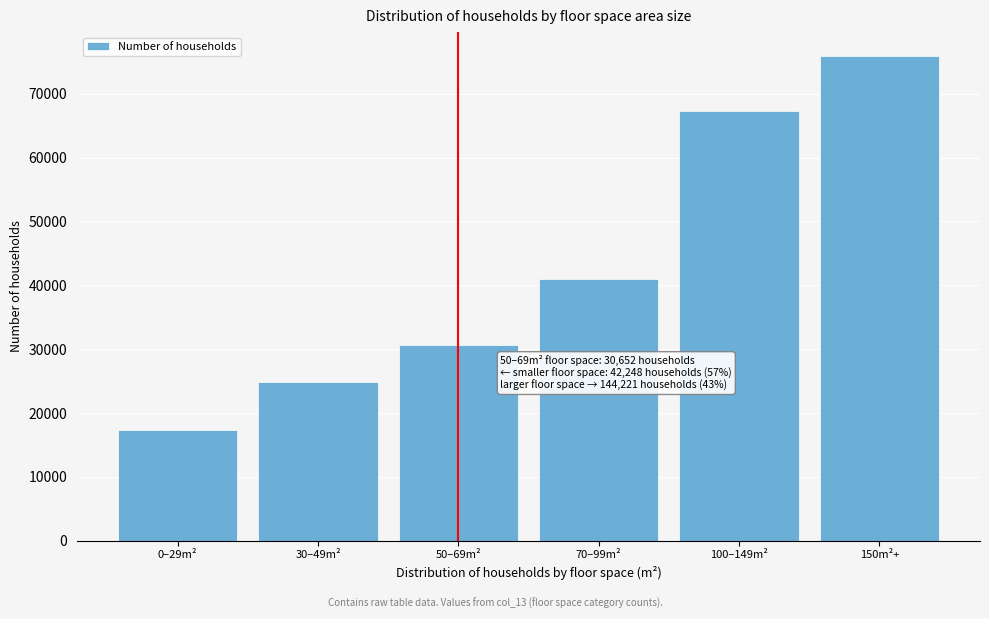

Reading left to right, what are all the values shown in this chart?

17352	24896	30652	41042	67242	75879